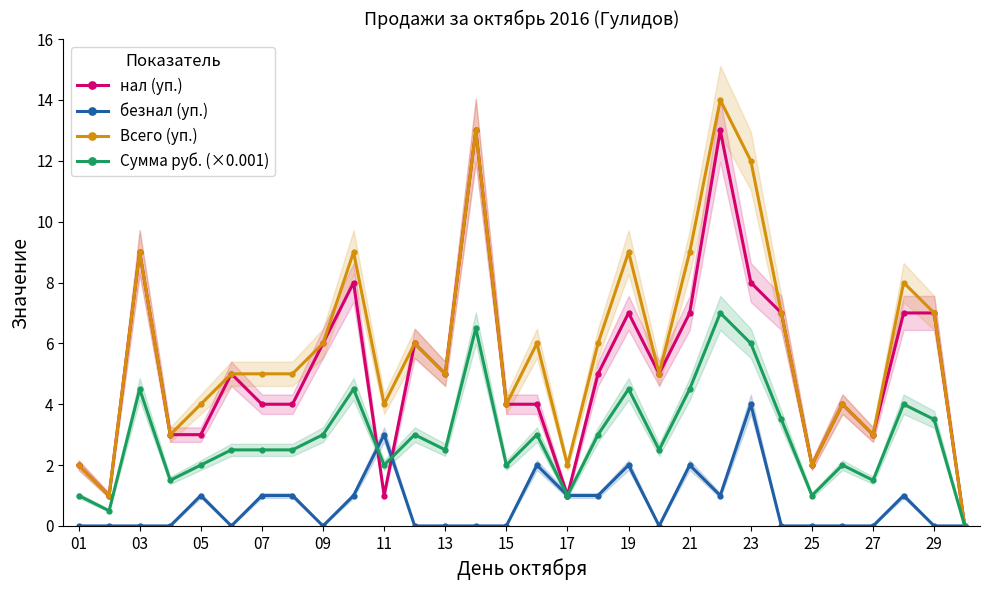

How many lines are shown in the chart?

4